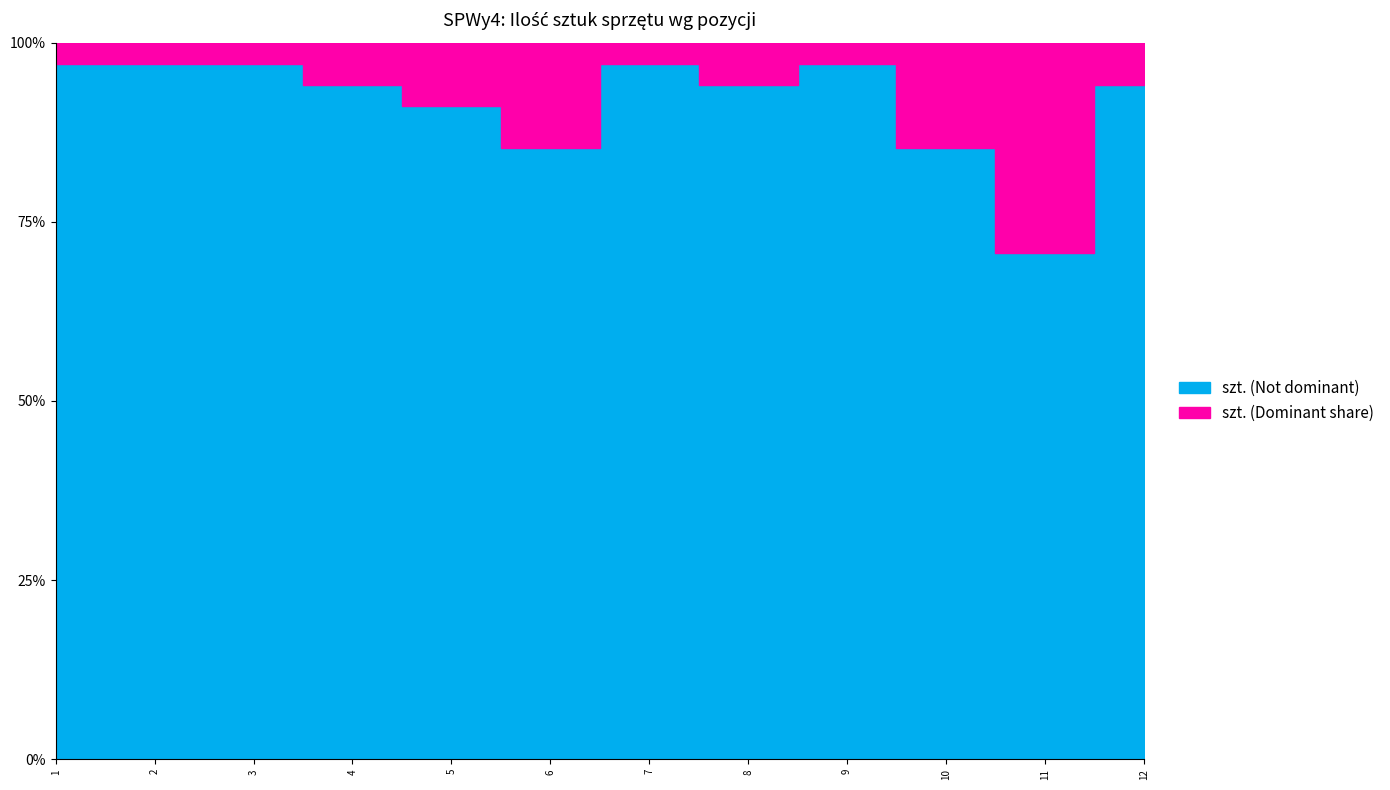

Is this an area chart (filled region under the line)?

No